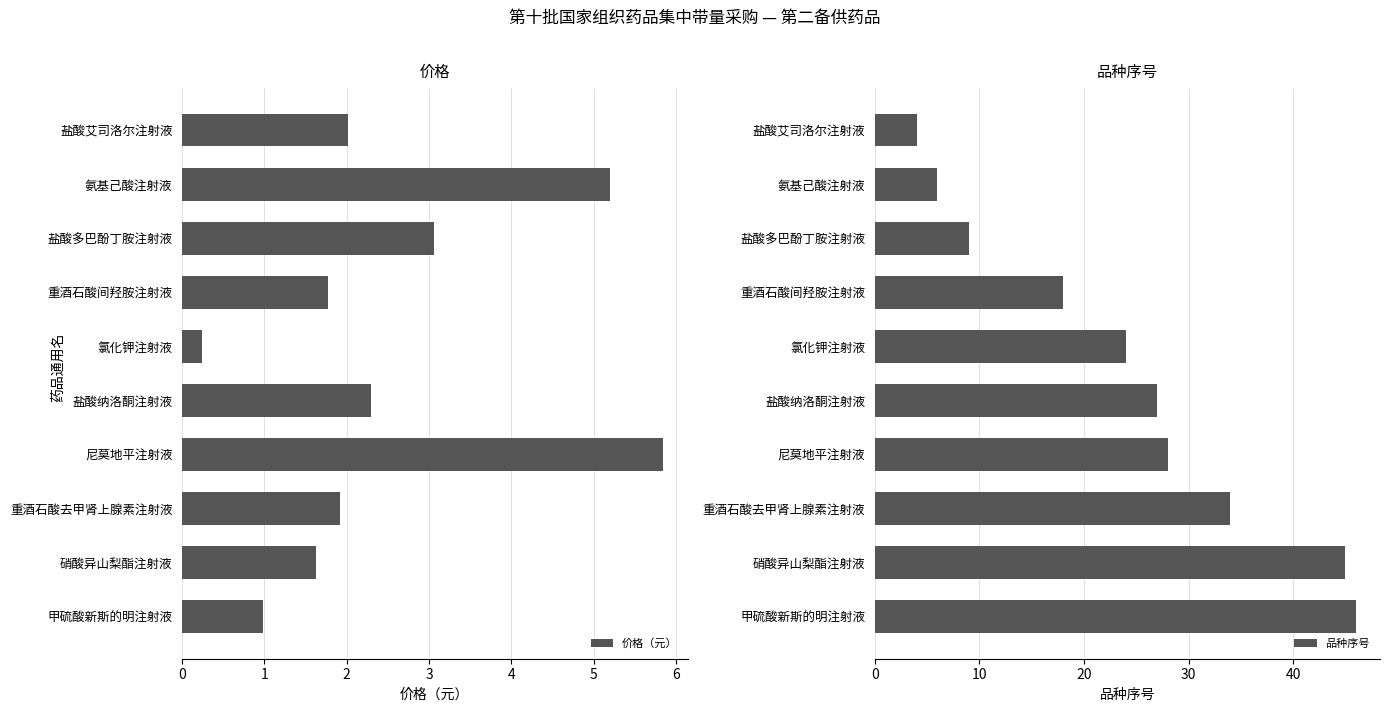

The 价格（元） series shows 1.9 at 重酒石酸去甲肾上腺素注射液. True or false?

True